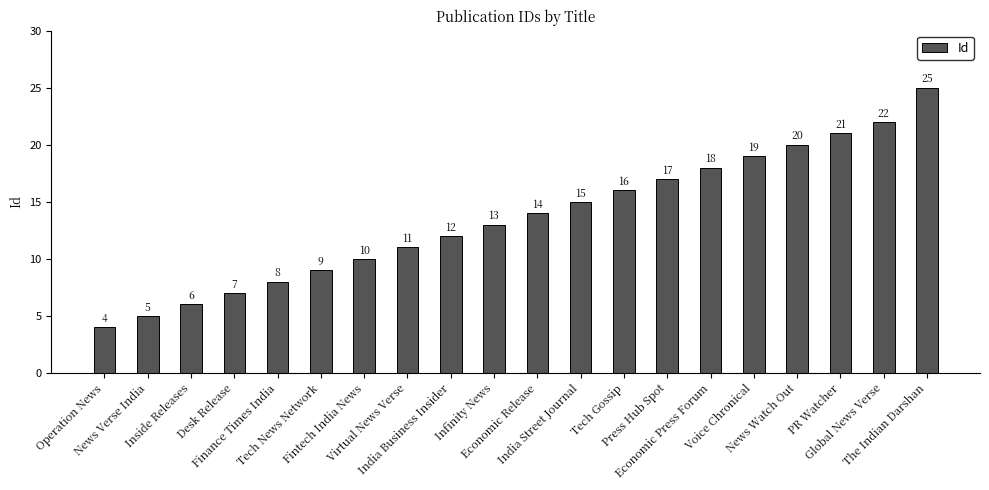

Between Global News Verse and PR Watcher, which is larger?

Global News Verse